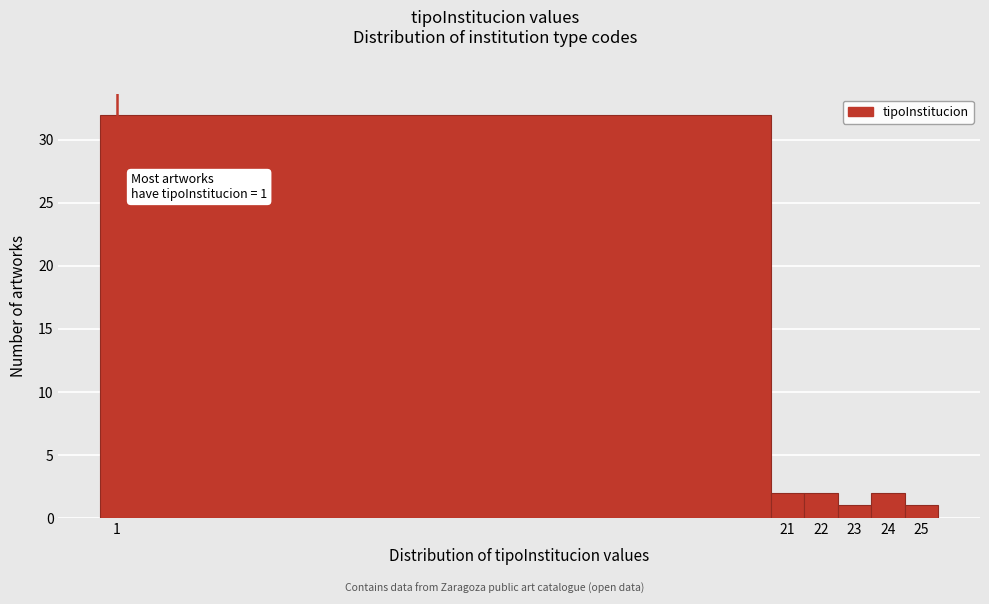

Which range on the x-axis has the tallest bar?

0.5 to 20.5